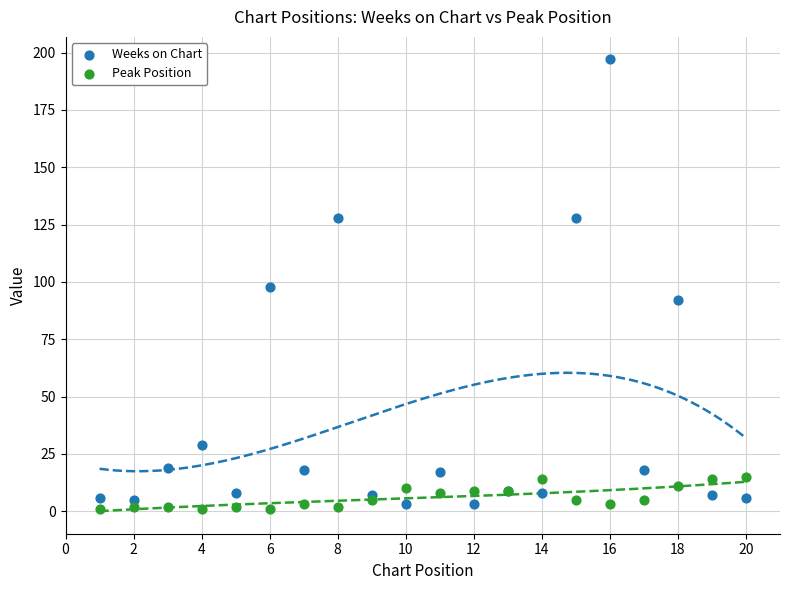

Which series contains the highest Y value?

Weeks on Chart